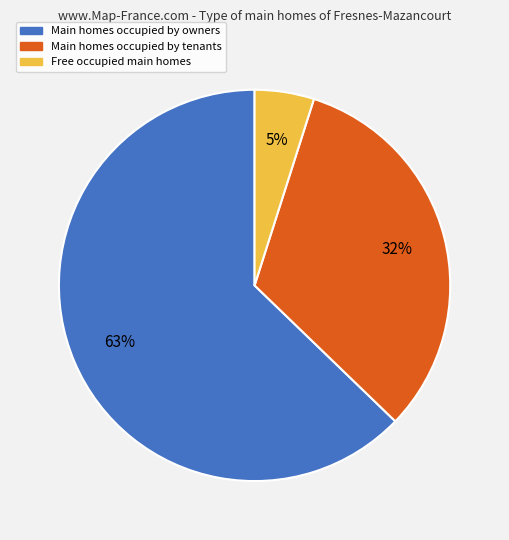

Which category accounts for the majority?

Main homes occupied by owners